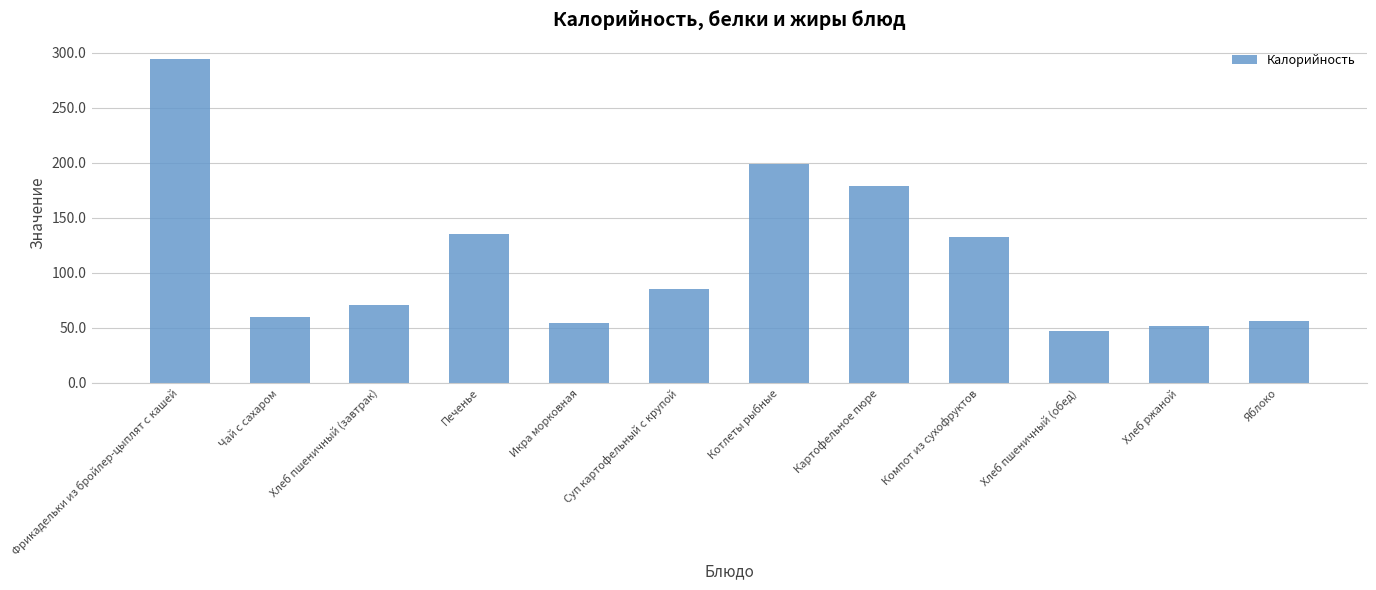

At which category does the chart reach its peak across all series?

Фрикадельки из бройлер-цыплят с кашей